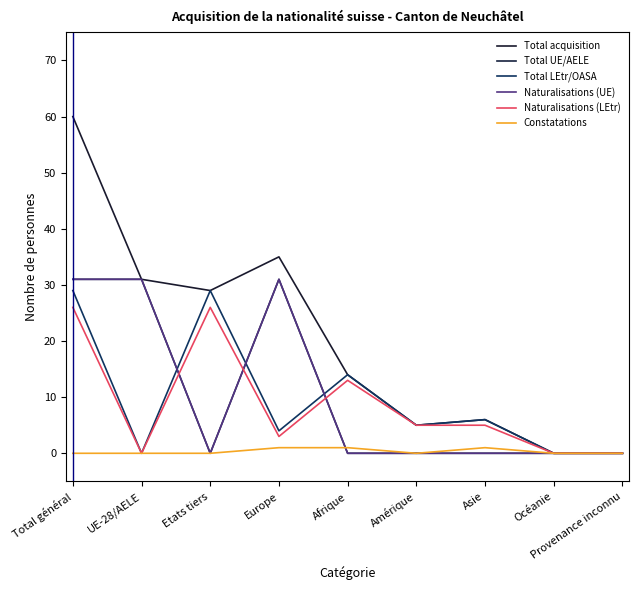

What is the label of the 5th point from the right?

Afrique